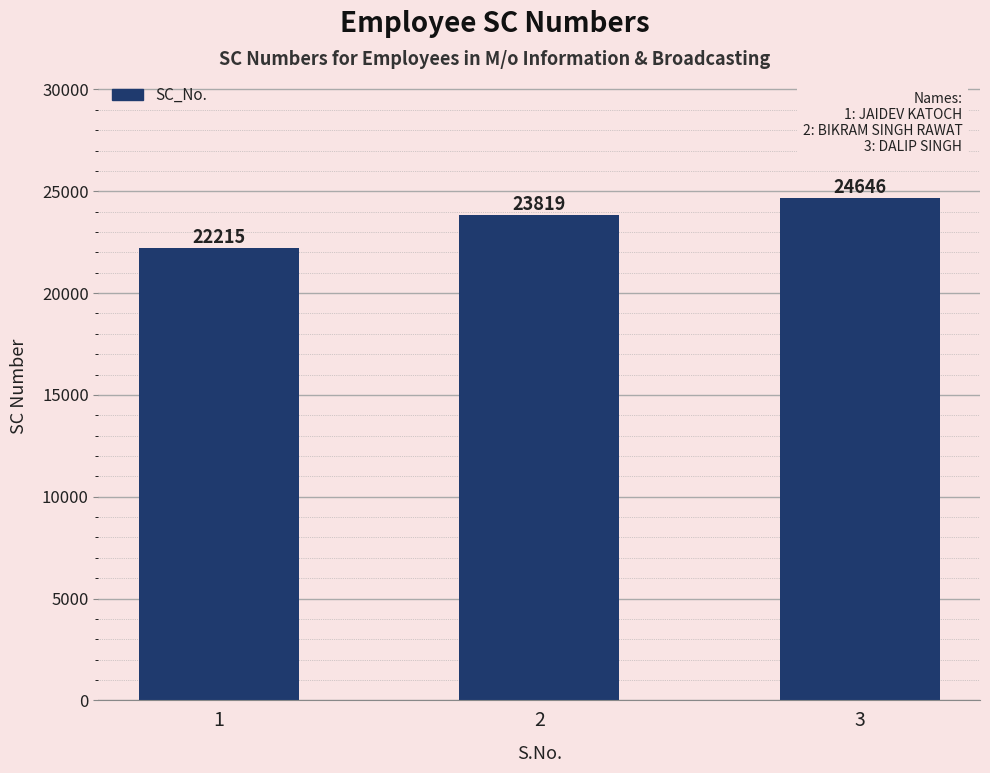

What is the difference between the values at 3 and 1?

2431